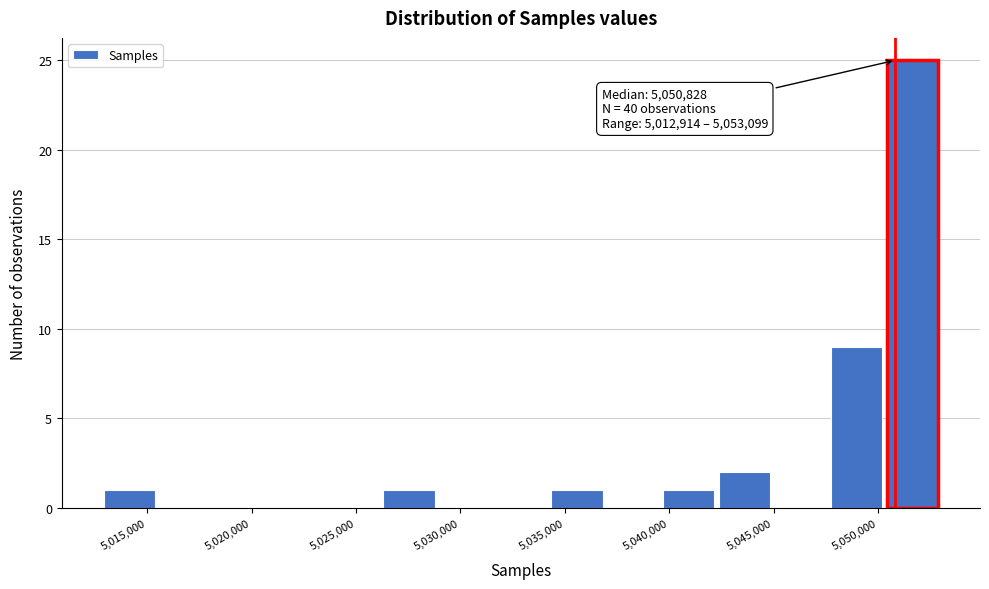

Over which range of the x-axis is the bar tallest?

5050500 to 5053000